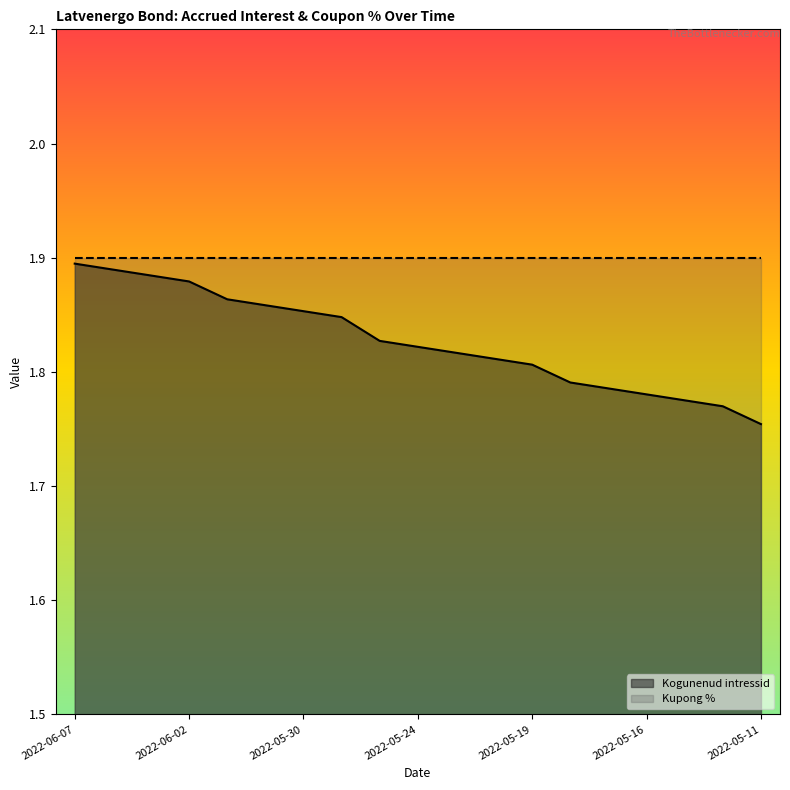

Count the values in the range 1 to 2.

19